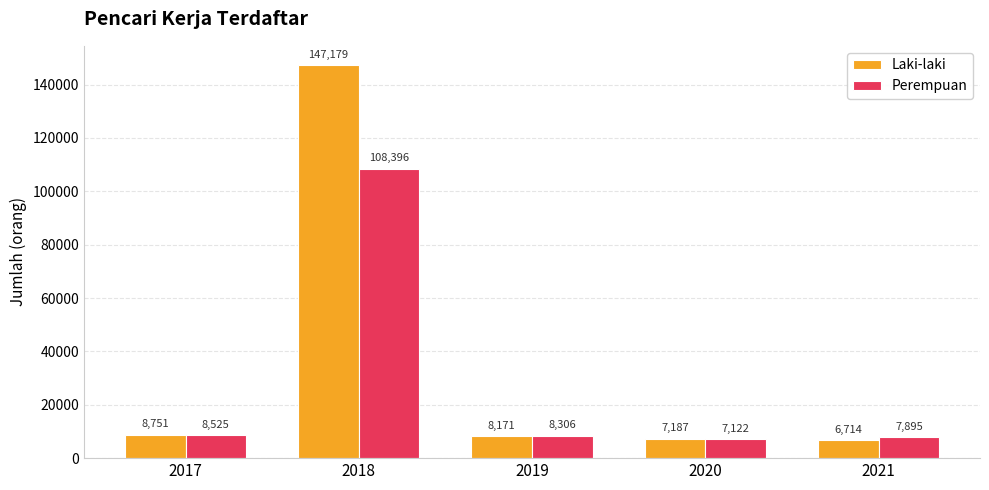

What is the lowest value of the Laki-laki series?

6714